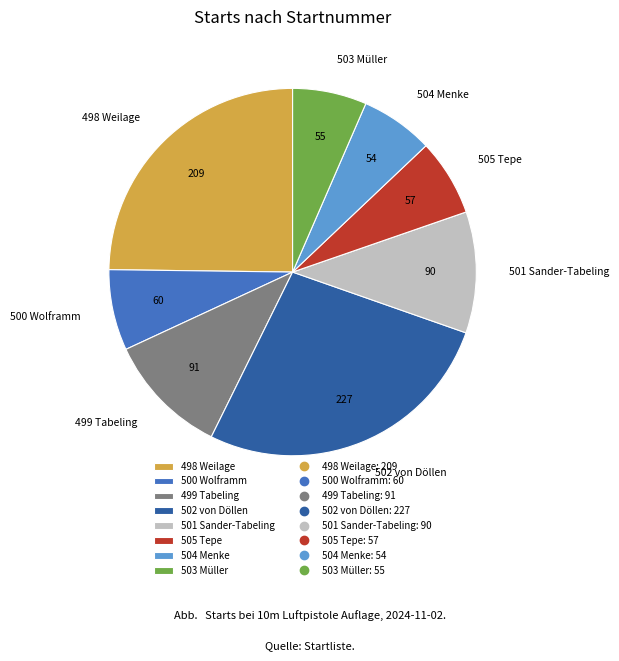

Which category has the biggest portion of the pie?

502 von Döllen